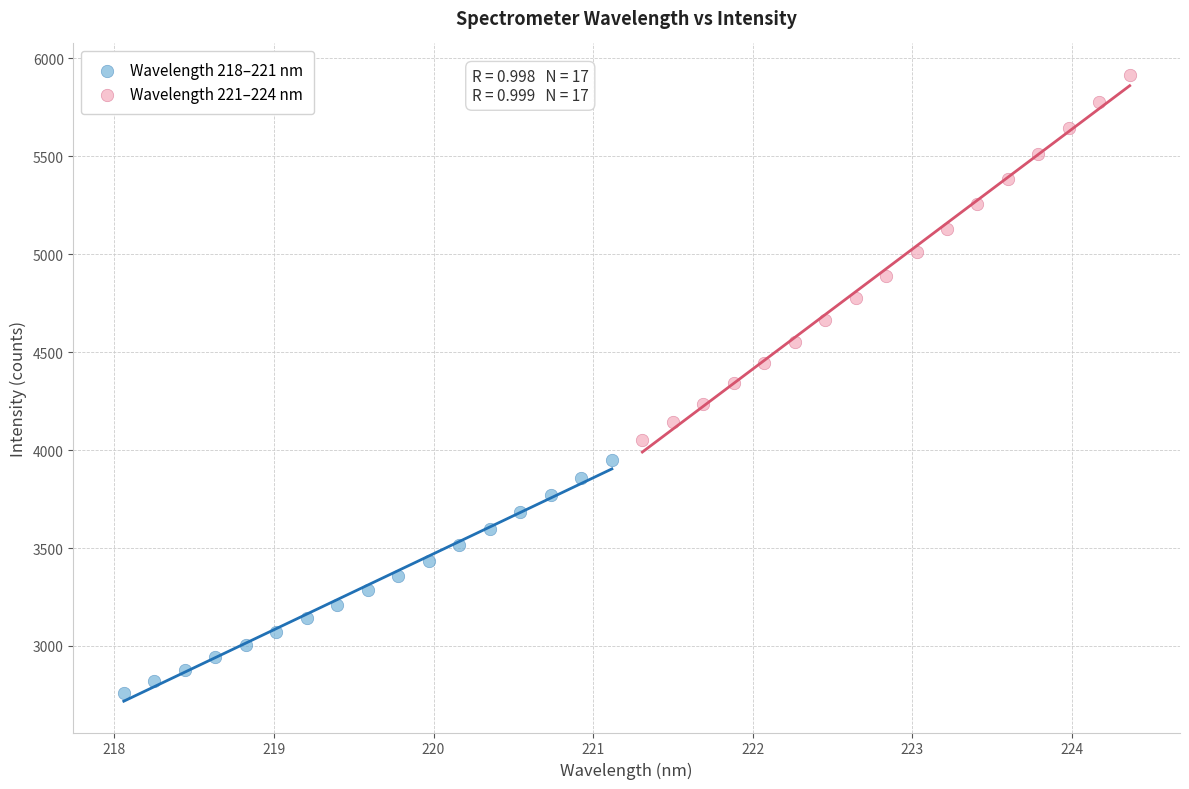

Which series has the widest spread of Y values?

Wavelength 221–224 nm